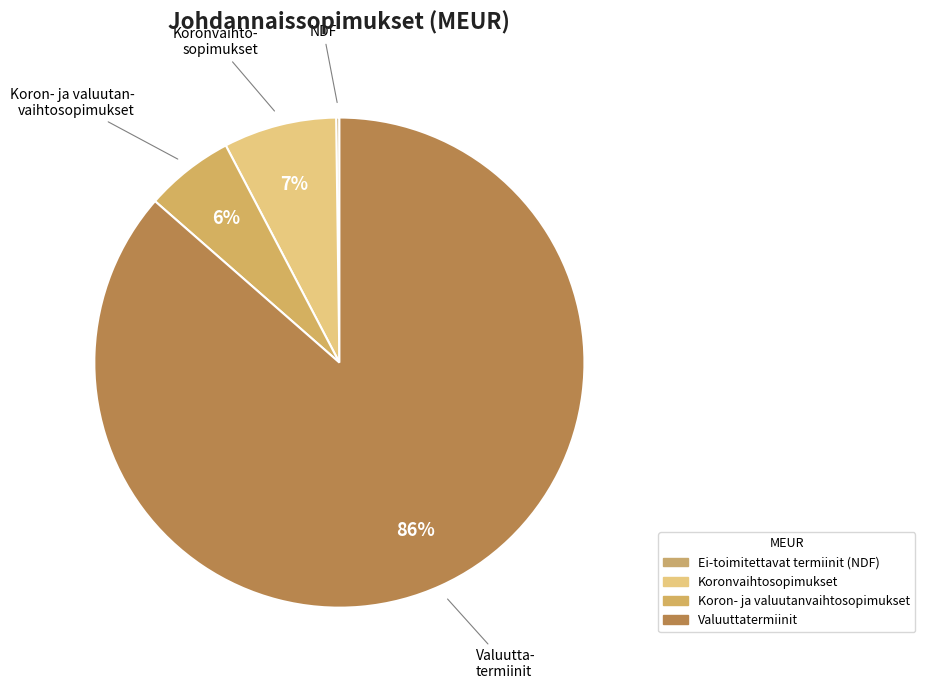

The Koronvaihtosopimukset slice represents 1% of the pie. True or false?

False